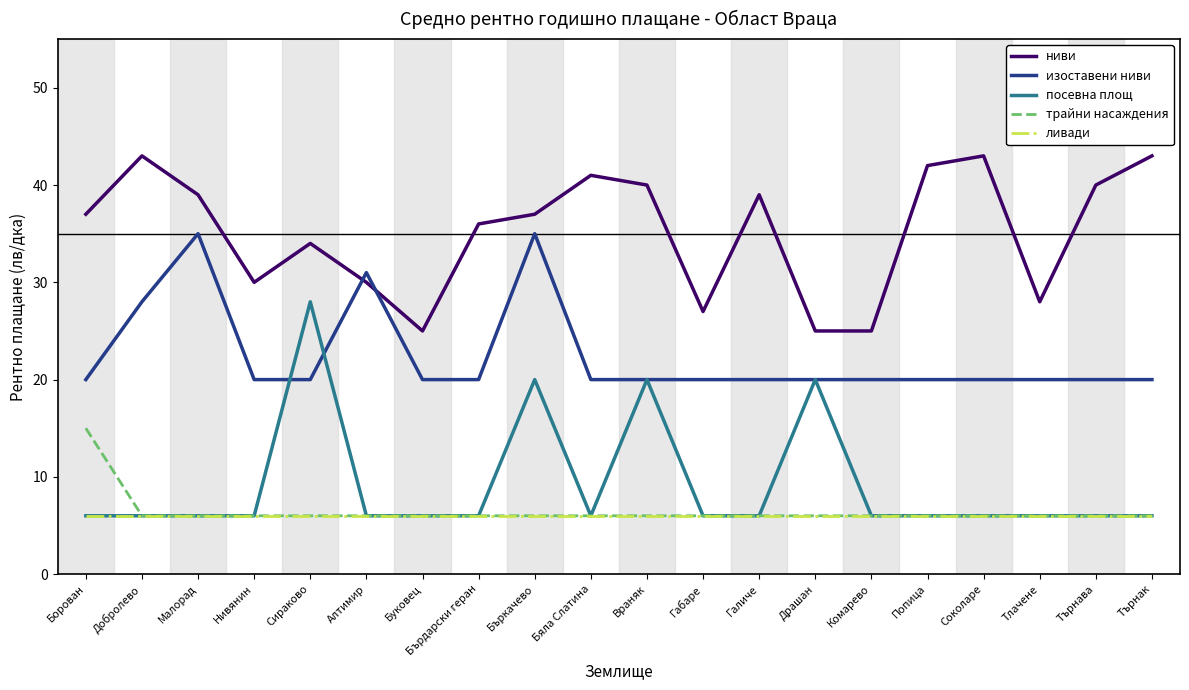

True or false: ниви has more than 1 interior local peaks.

True